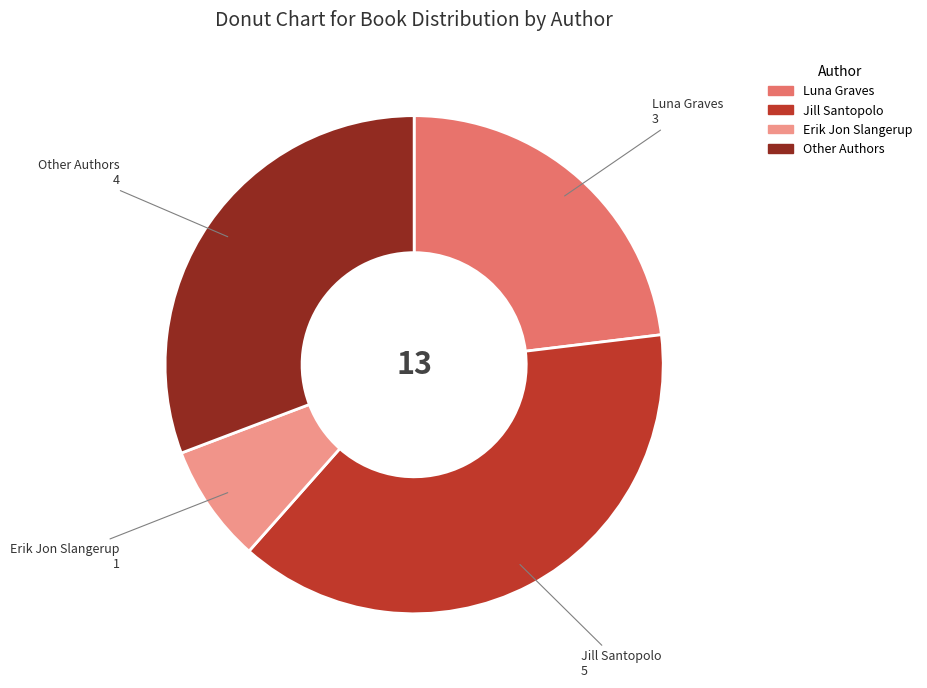

Is there any slice that represents more than half of the pie?

No